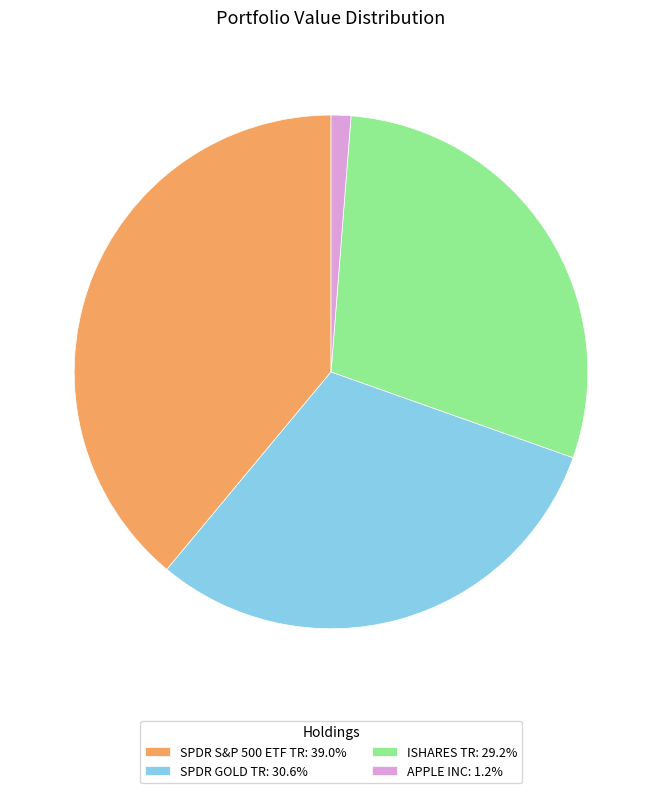

What is the ratio of the value at SPDR S&P 500 ETF TR: 39.0% to the value at ISHARES TR: 29.2%?

1.3